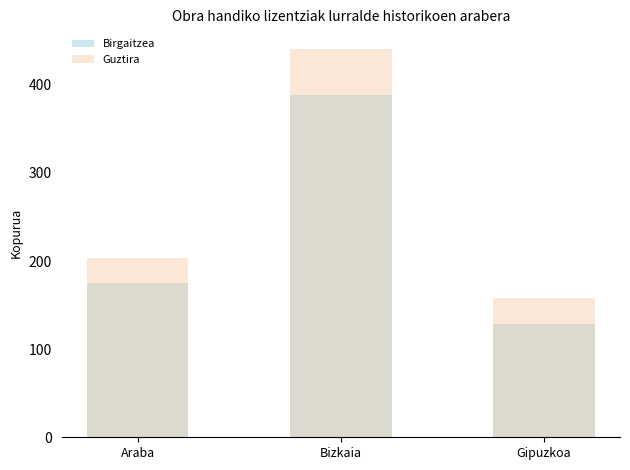

Rank the series by their maximum value, from lowest to highest.

Birgaitzea, Guztira